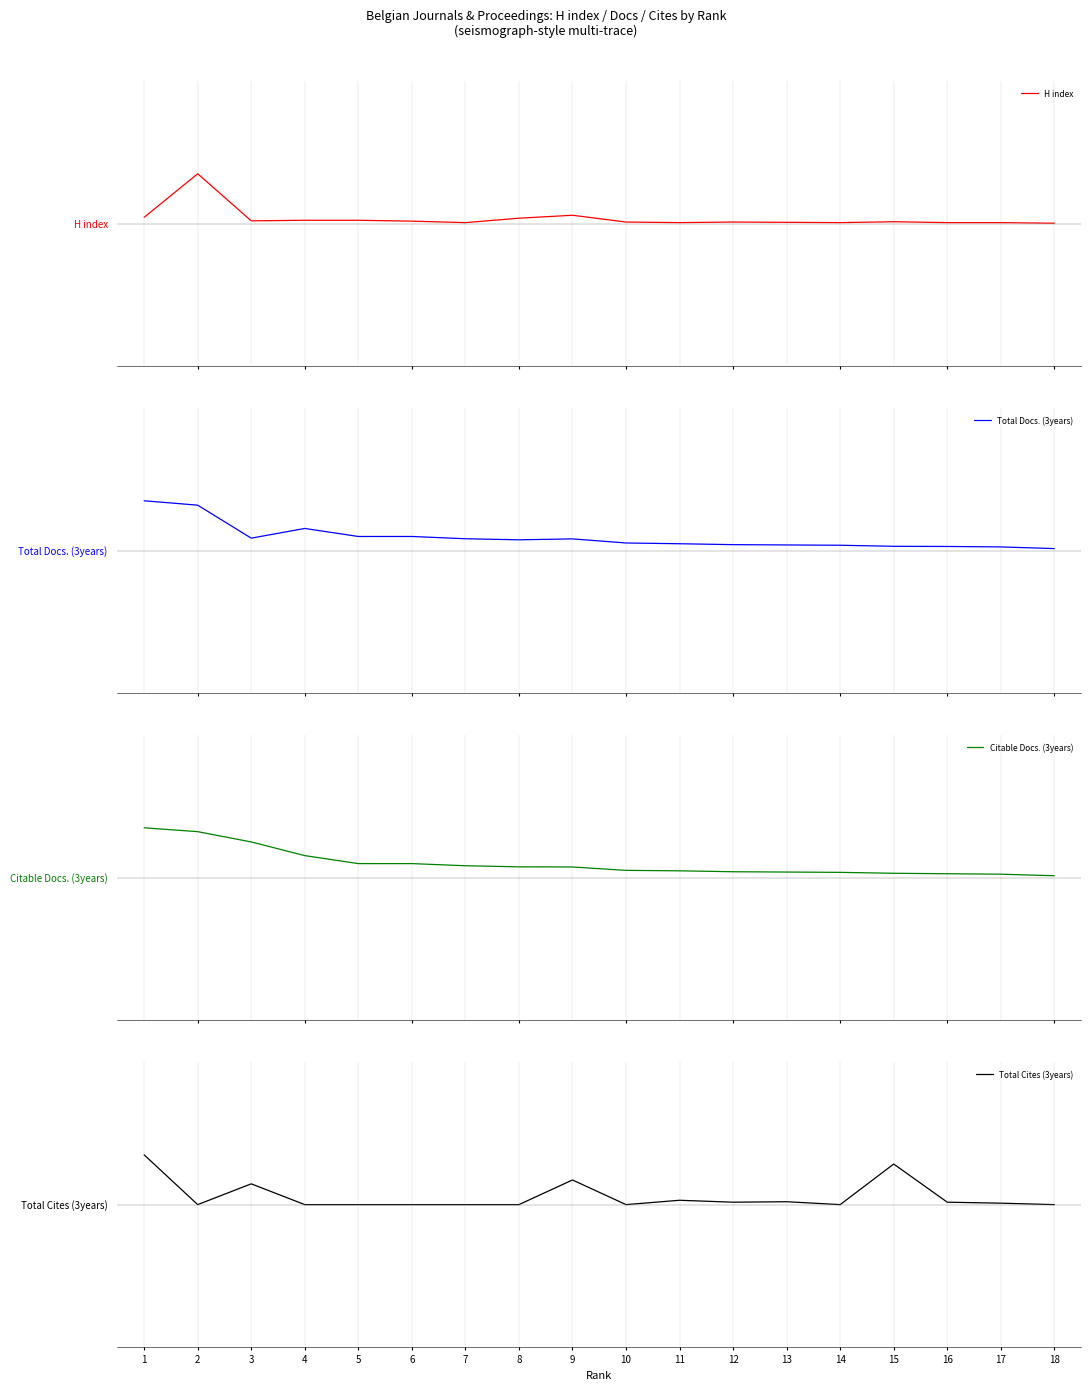

True or false: H index has a value of 0.0 at 18.

False